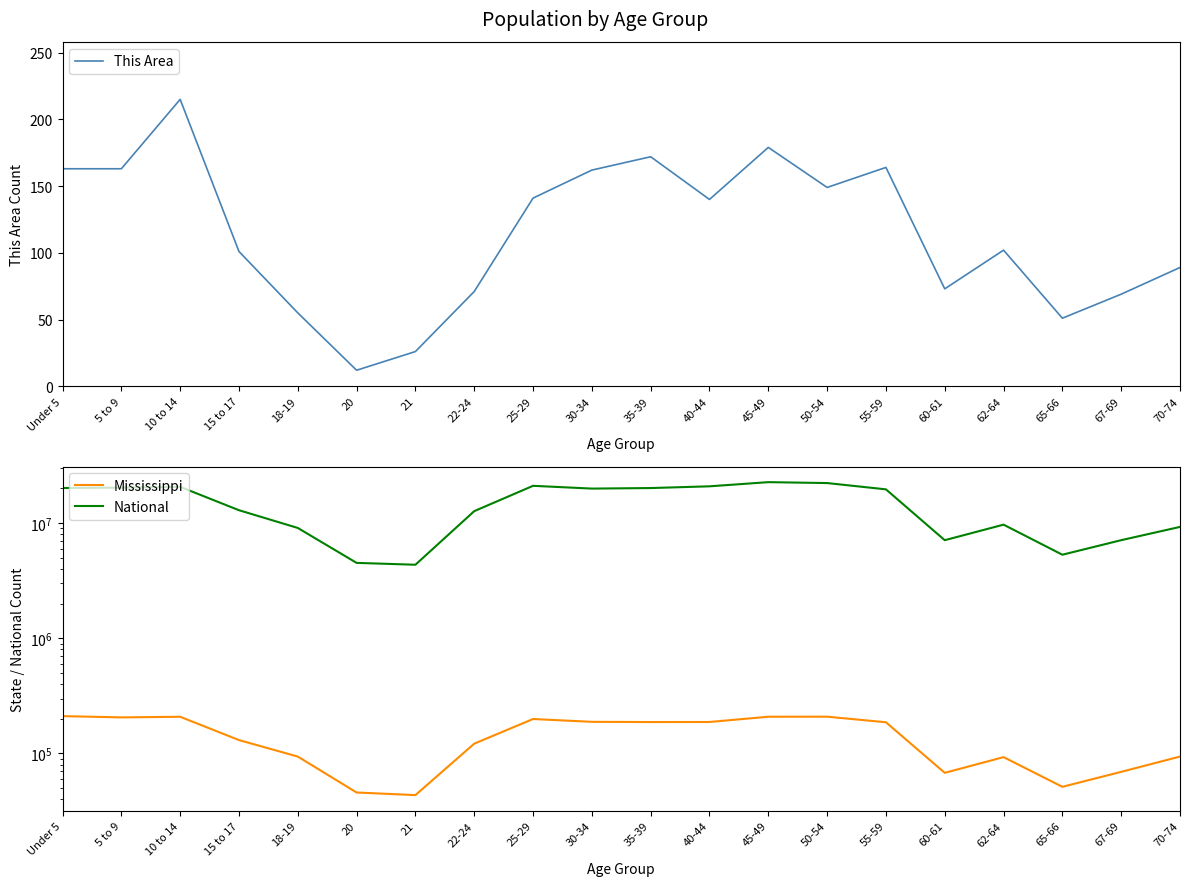

True or false: National and Mississippi cross at least once.

False